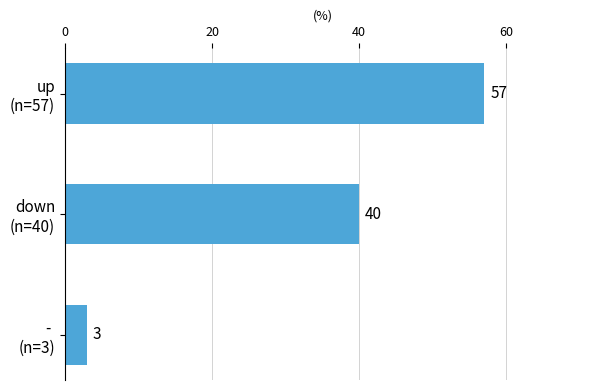

What is the value of the 2nd bar from the top?

40